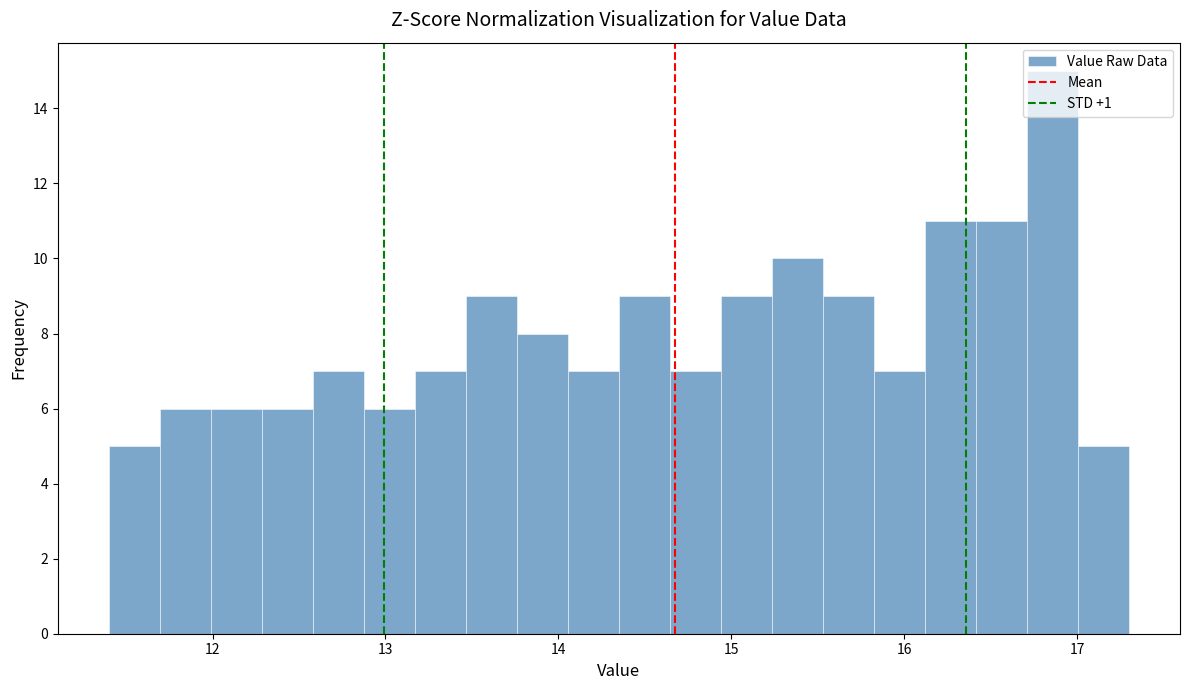

Around what value on the x-axis is the tallest bar? Give the approximate position of its centre, as read against the axis.

16.9